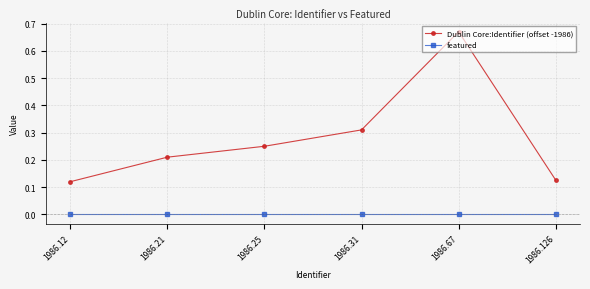

Is this an area chart (filled region under the line)?

No